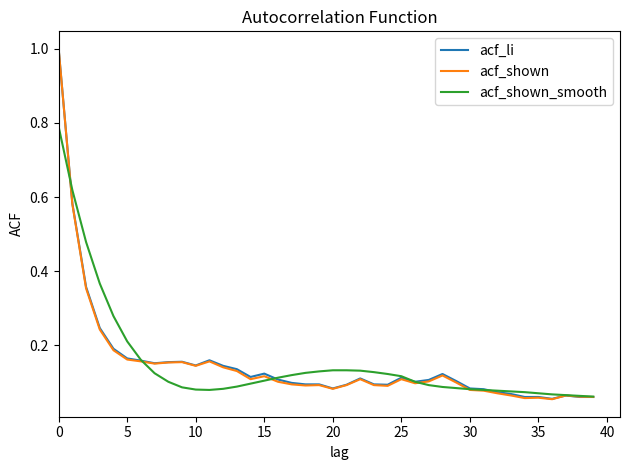

What is the maximum value shown in the chart?

1.0